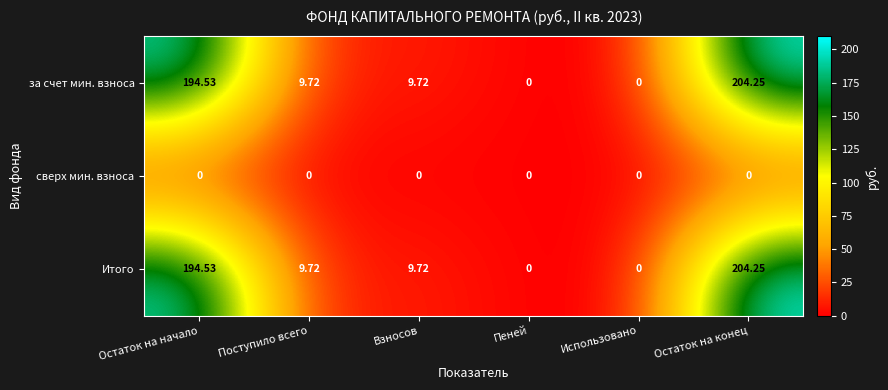

Which label corresponds to the largest value in the chart?

Остаток на конец